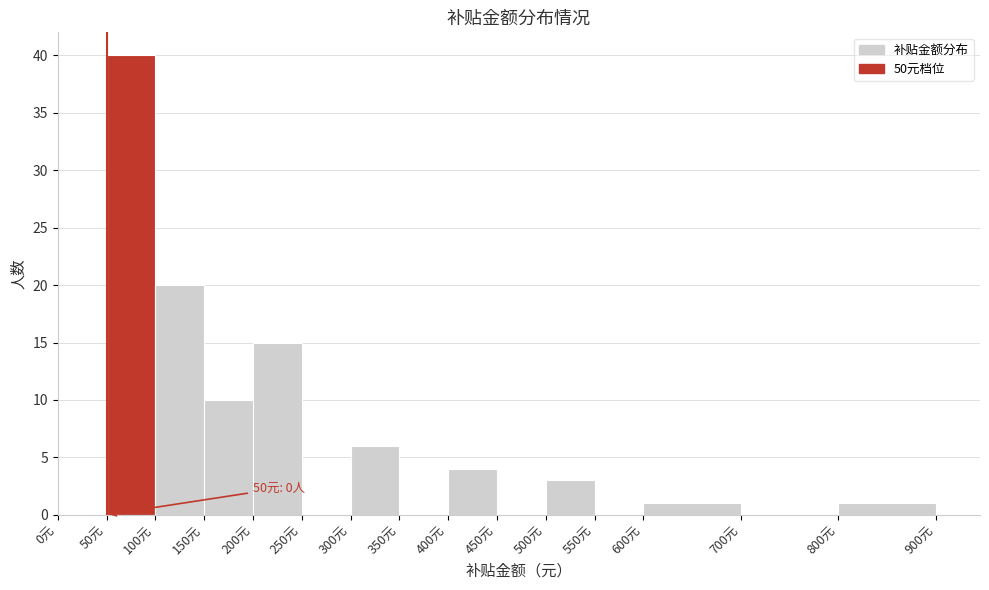

Over which range of the x-axis is the bar tallest?

50 to 100